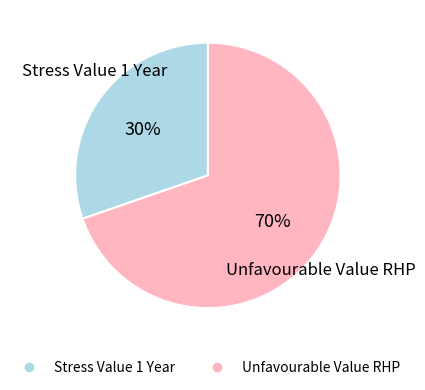

Combined, do Stress Value 1 Year and Unfavourable Value RHP account for over 50%?

Yes